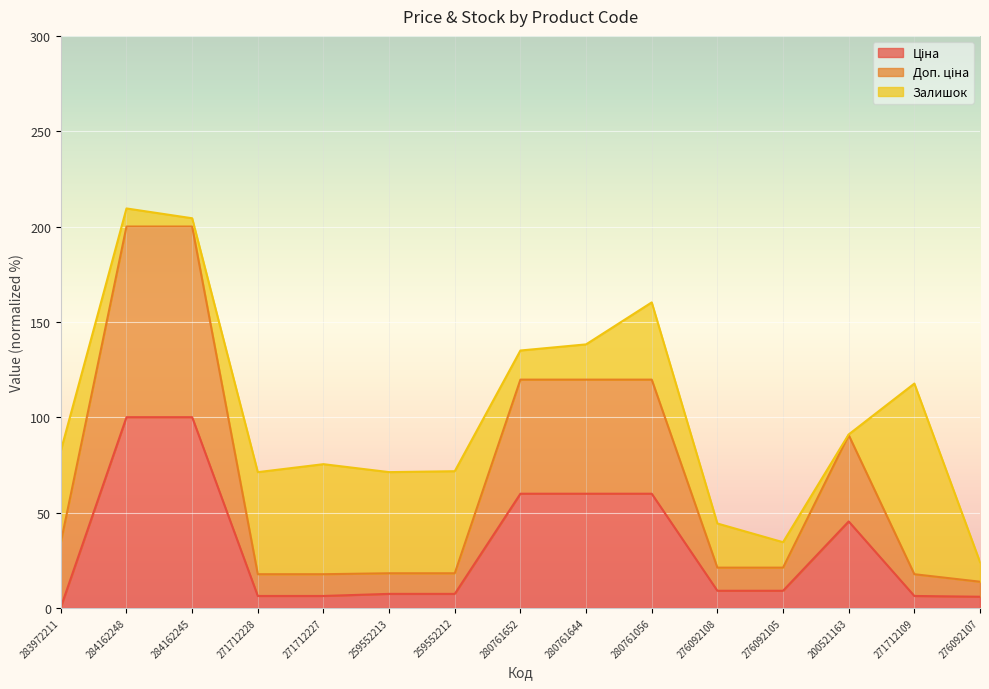

Does the chart display data point markers on the line(s)?

No